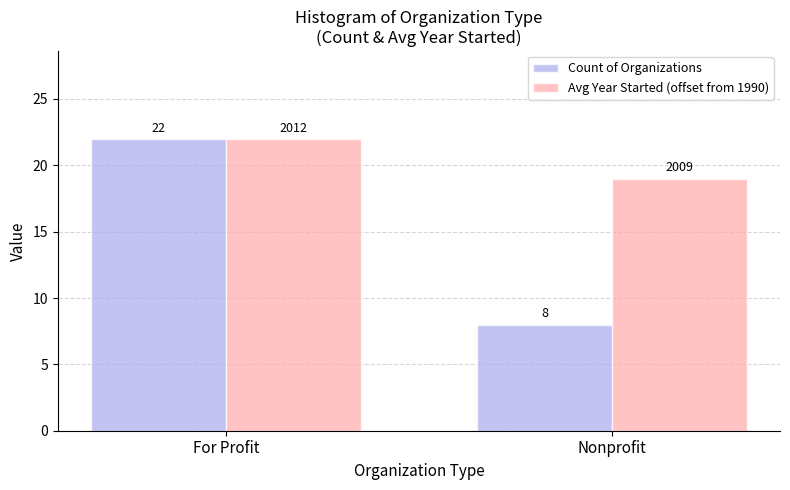

The Count of Organizations series shows 4 at Nonprofit. True or false?

False